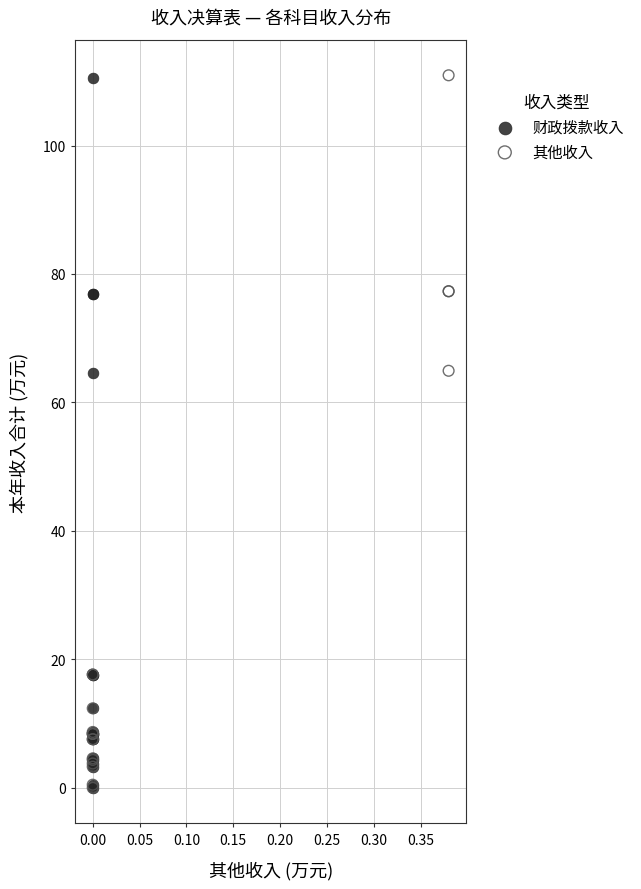

Which series has the widest spread of Y values?

其他收入